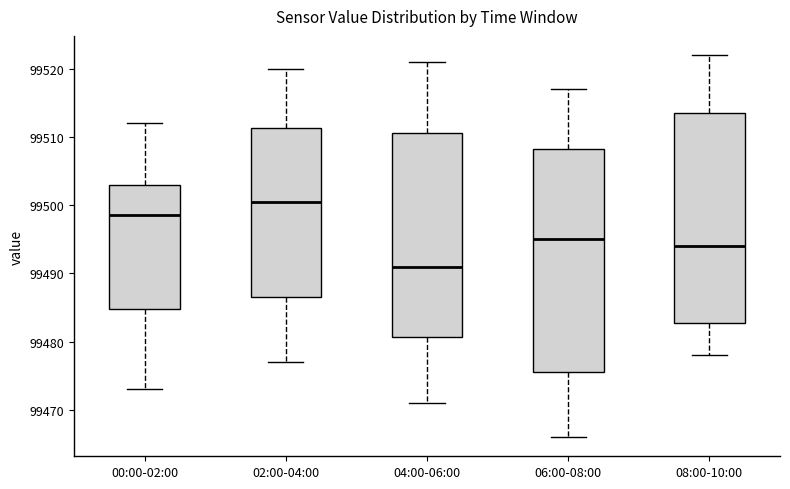

Reading left to right, transcribe this box plot: for each box, give where its median line is, the range the box spans, and where its two whiskers end, as read against the y-axis. The values are not printed on the chart, so give them approximately, as read against the axis.

00:00-02:00: median 99499, box 99485 to 99503, whiskers 99473 to 99512
02:00-04:00: median 99501, box 99487 to 99511, whiskers 99477 to 99520
04:00-06:00: median 99491, box 99481 to 99511, whiskers 99471 to 99521
06:00-08:00: median 99495, box 99476 to 99508, whiskers 99466 to 99517
08:00-10:00: median 99494, box 99483 to 99514, whiskers 99478 to 99522